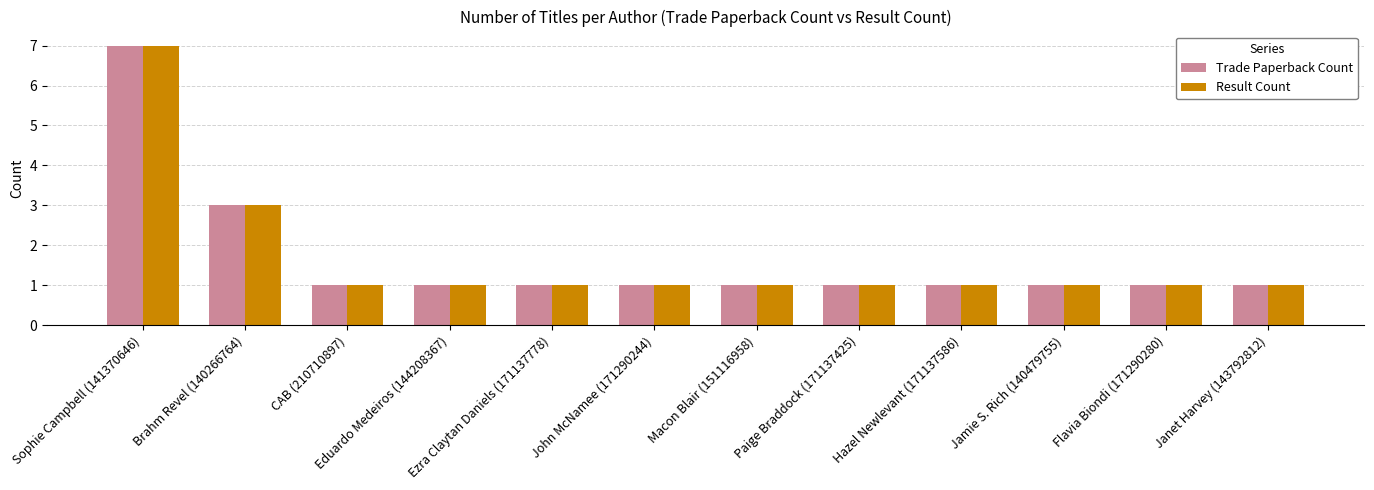

What is the total value across all series at Eduardo Medeiros (144208367)?

2